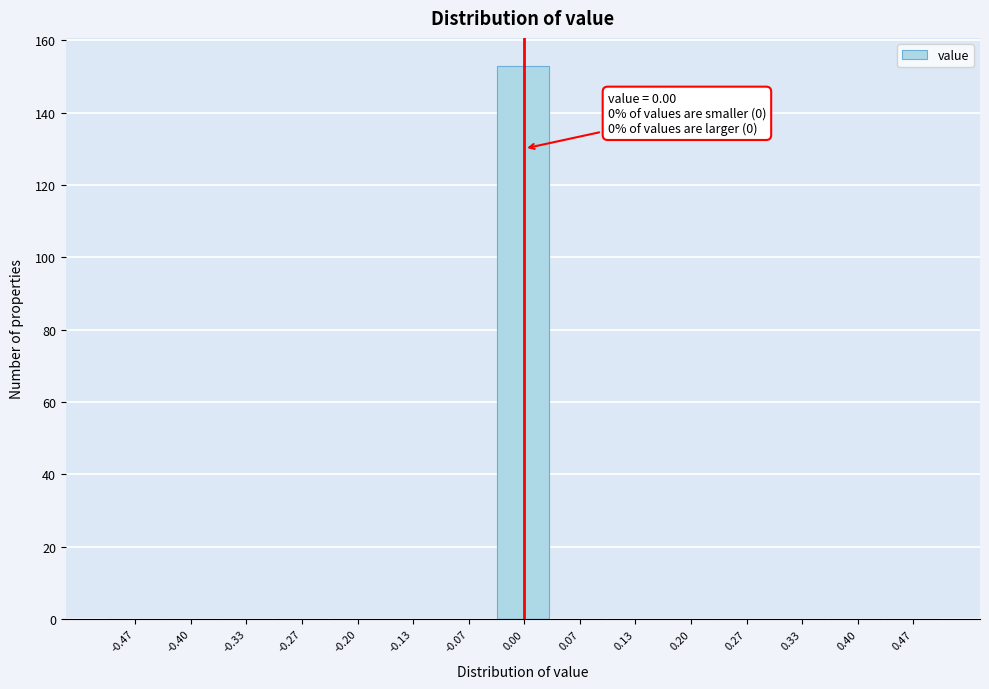

Which range on the x-axis has the tallest bar?

-0.03 to 0.03